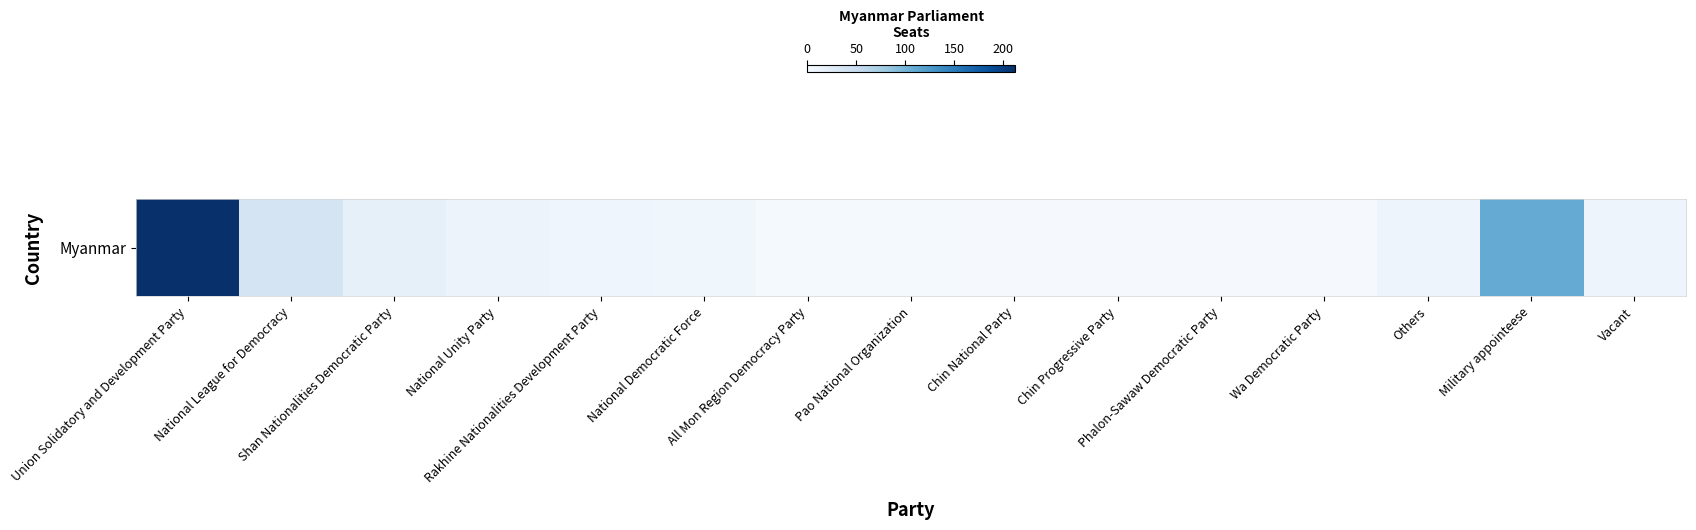

How many distinct data groups are displayed?

1